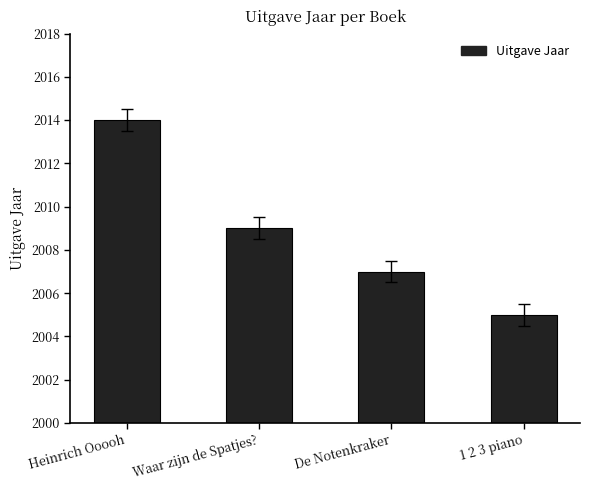

At which label does the data first exceed 2009?

Heinrich Ooooh